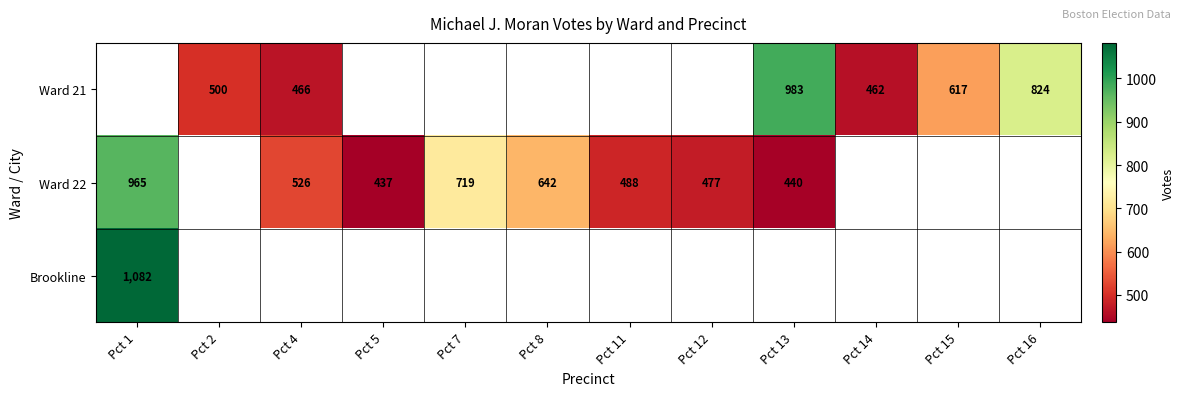

The value of Ward 22 at Pct 7 is 402. True or false?

False